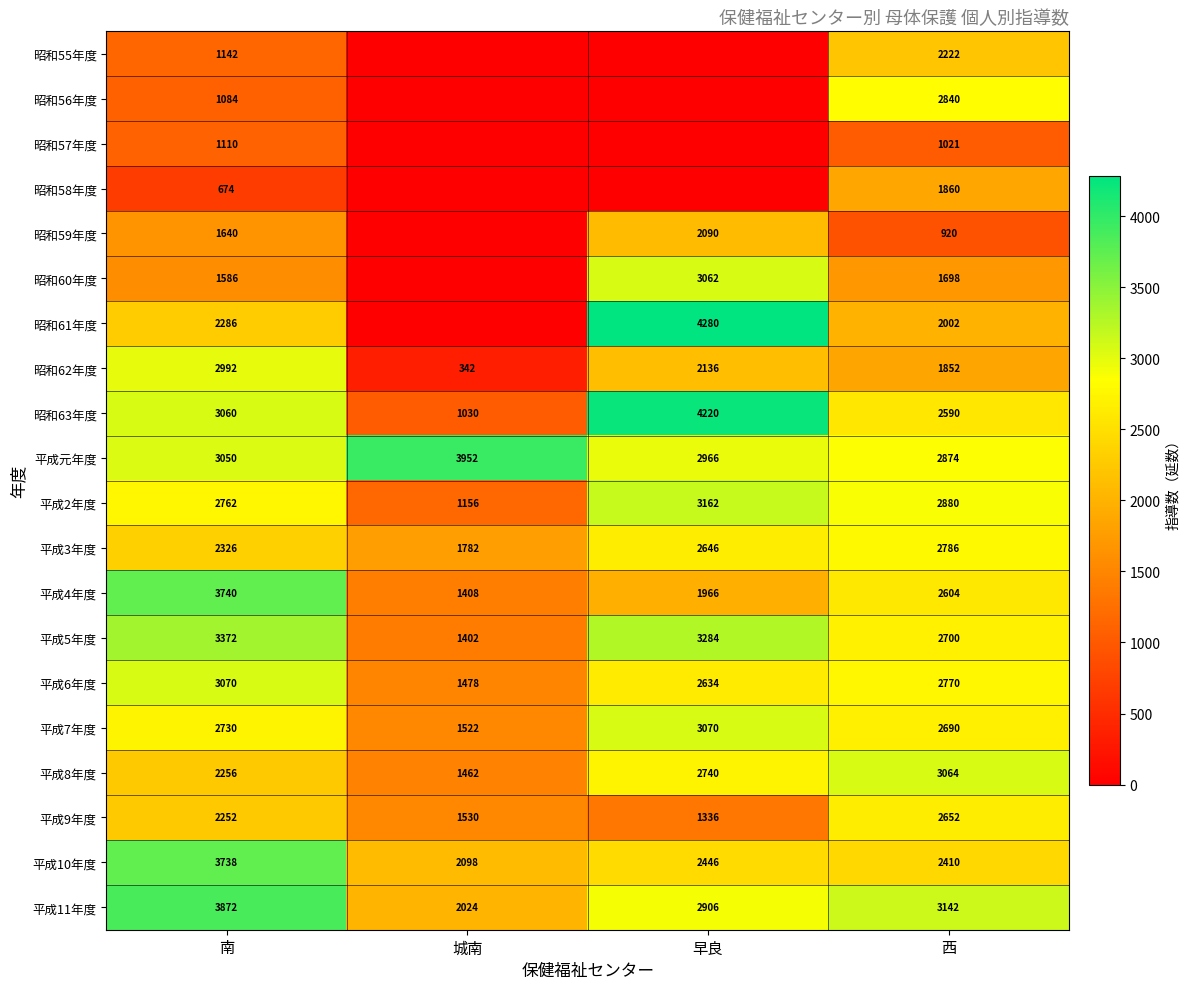

At which category is the sum across all series the highest?

南